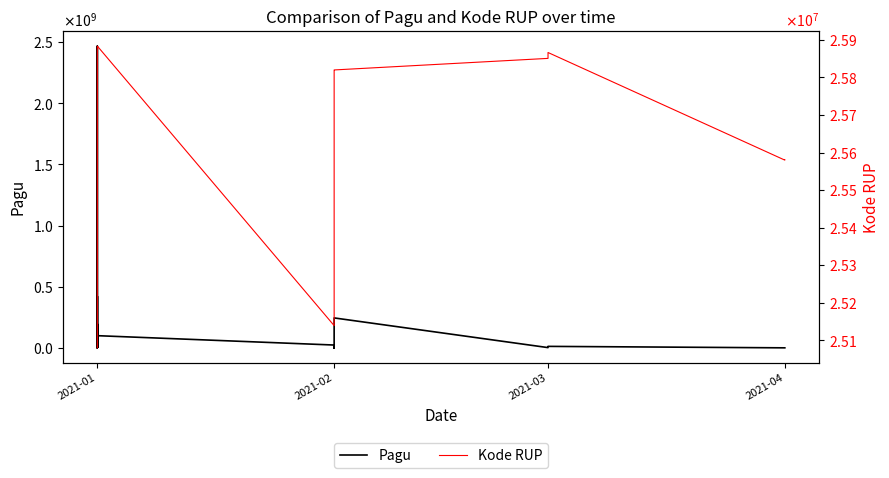

After their last crossing, which series has the higher values: Pagu or Kode RUP?

Kode RUP